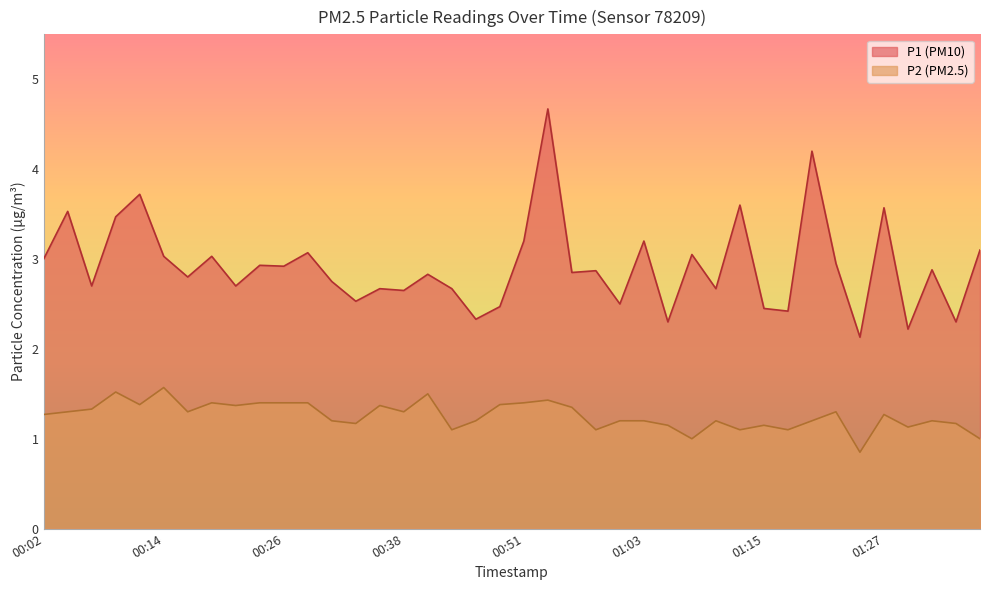

Where is the first local maximum for P2?

00:09